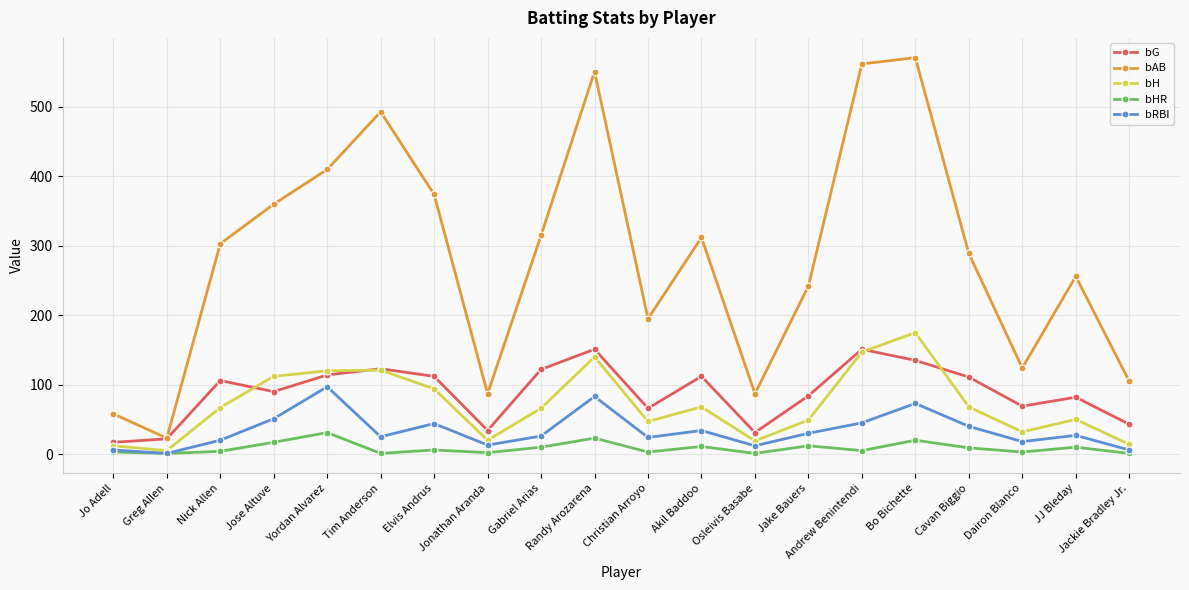

True or false: bHR has more than 0 interior local peaks.

True